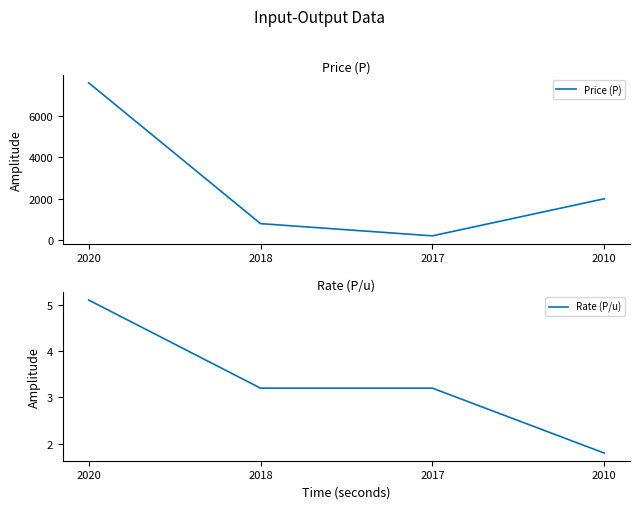

Where does the Price (P) series first go above 2000?

2020